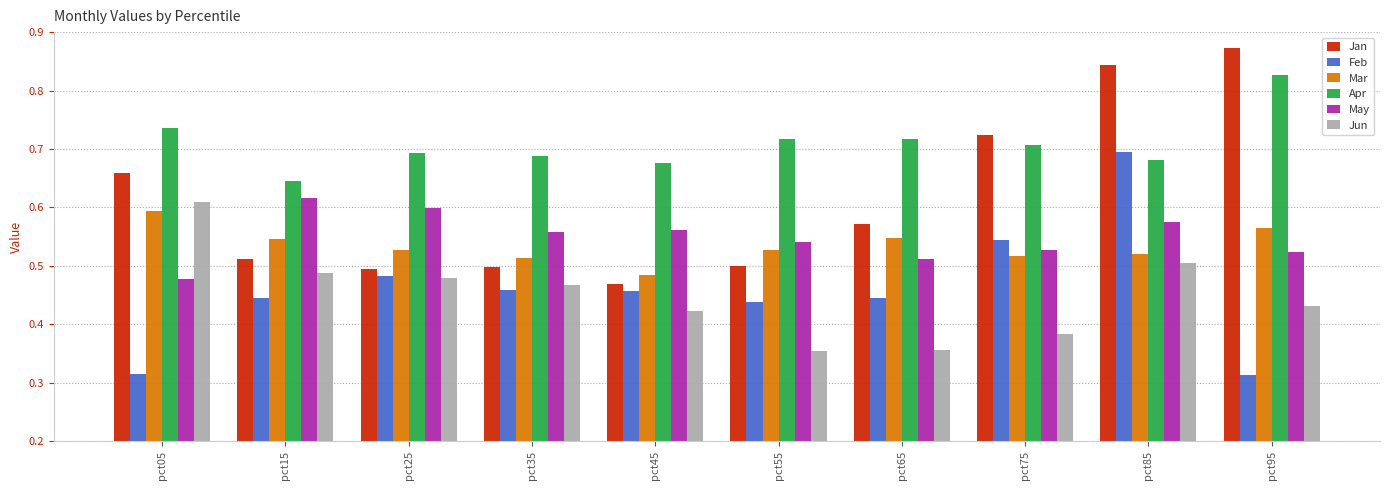

Which series changed the most between pct45 and pct95?

Jan